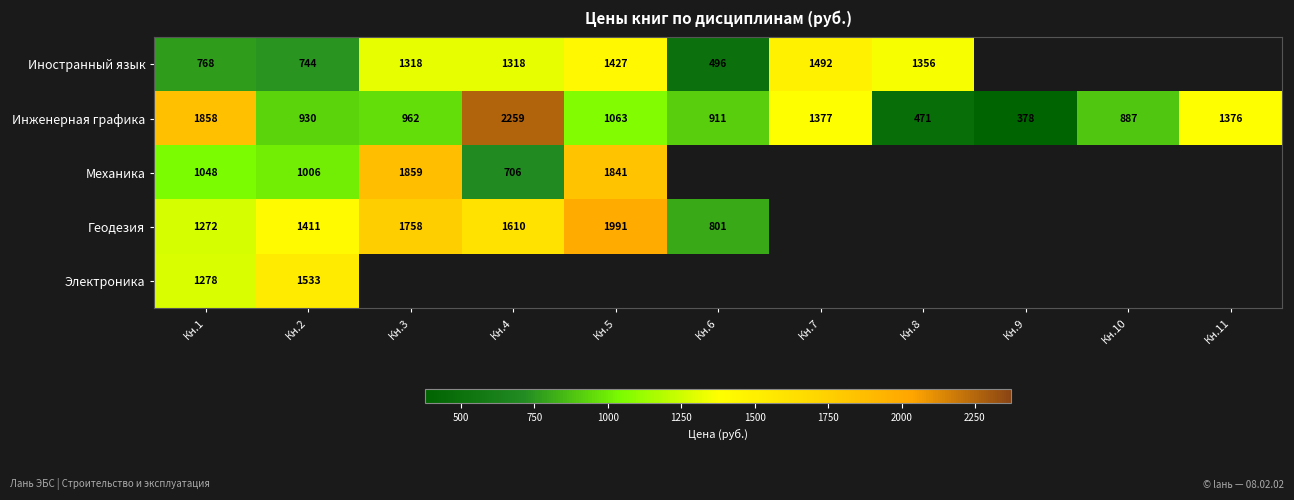

The value of Механика at Кн.4 is 254.0. True or false?

False